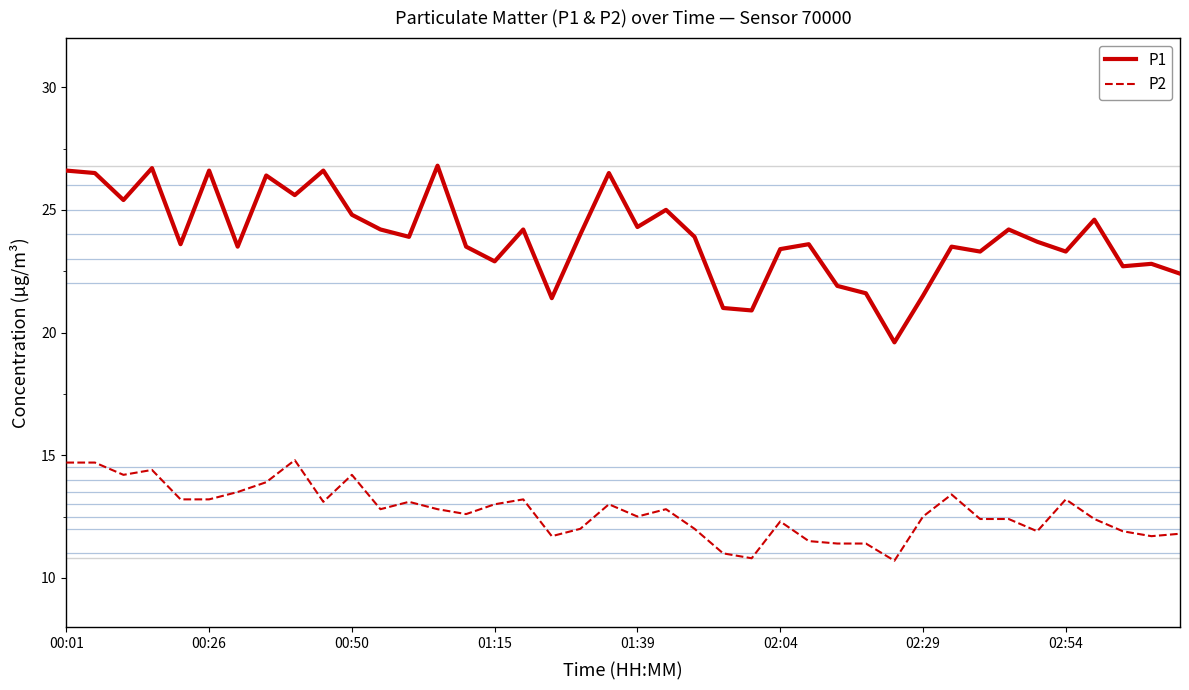

List the series in order of their overall mean, lowest first.

P2, P1